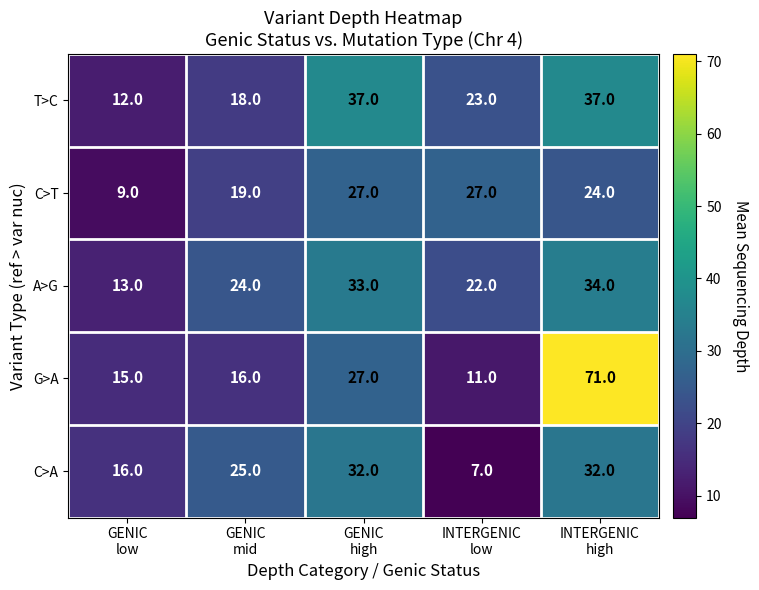

What is the sum of all C>A values?

112